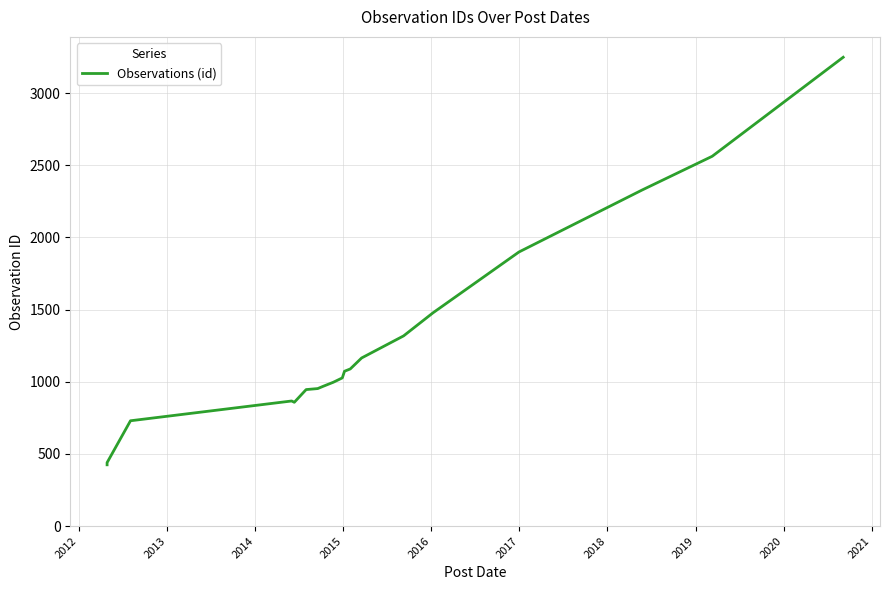

True or false: the data shows 730 at 2013.

True